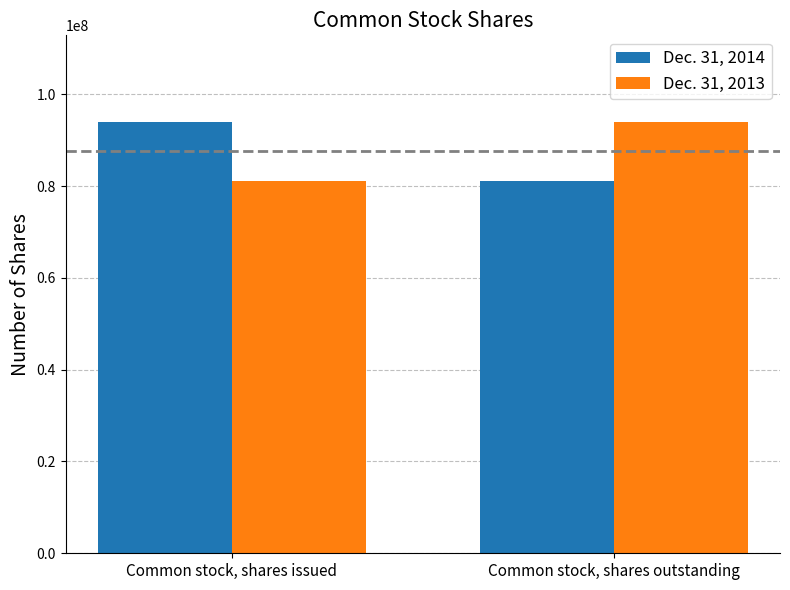

Is it true that Dec. 31, 2013 equals 94032340 at Common stock, shares outstanding?

True